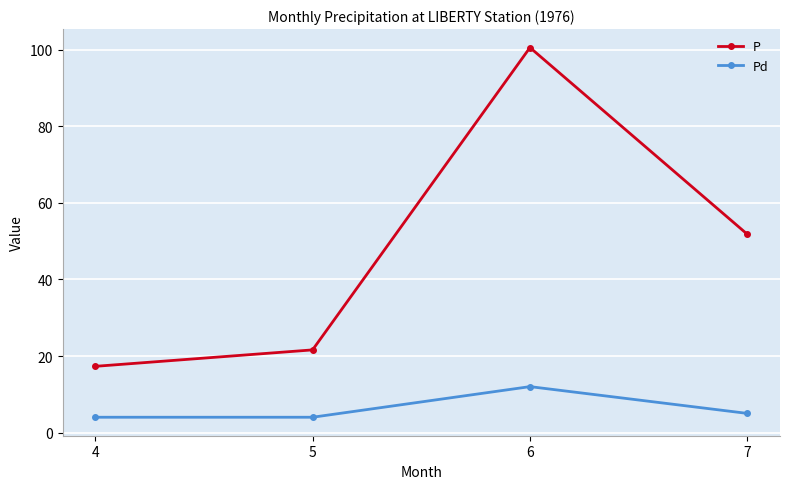

What is the difference between the maximum and minimum values in the P series?

83.3